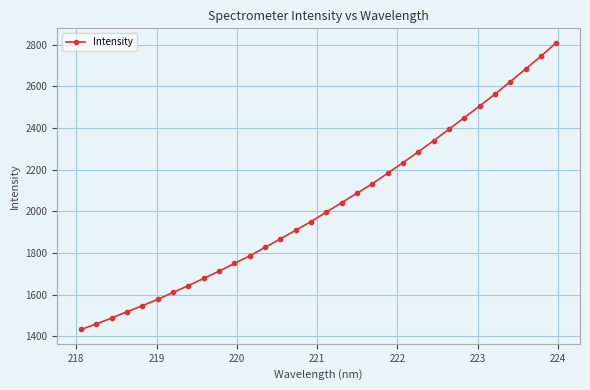

What is the sum of all values?

64835.2